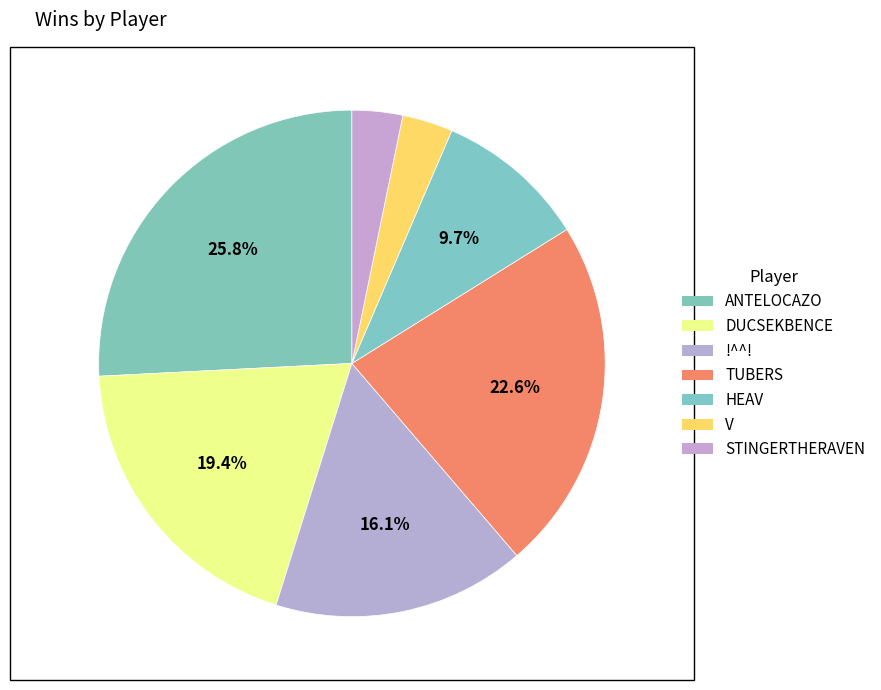

How many segments does this pie chart have?

7